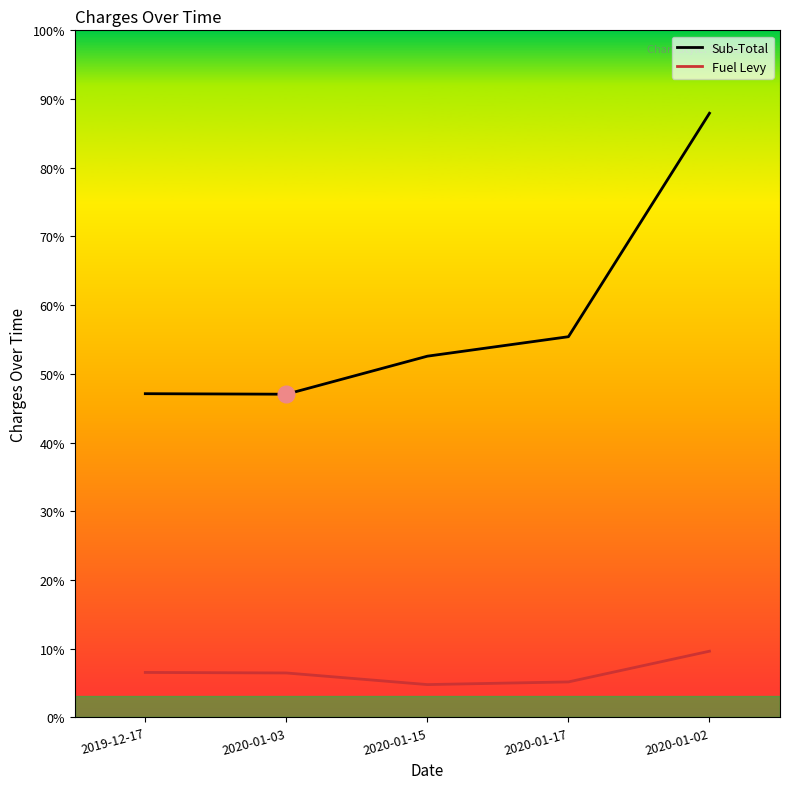

Which series has the largest total across all categories?

Sub-Total